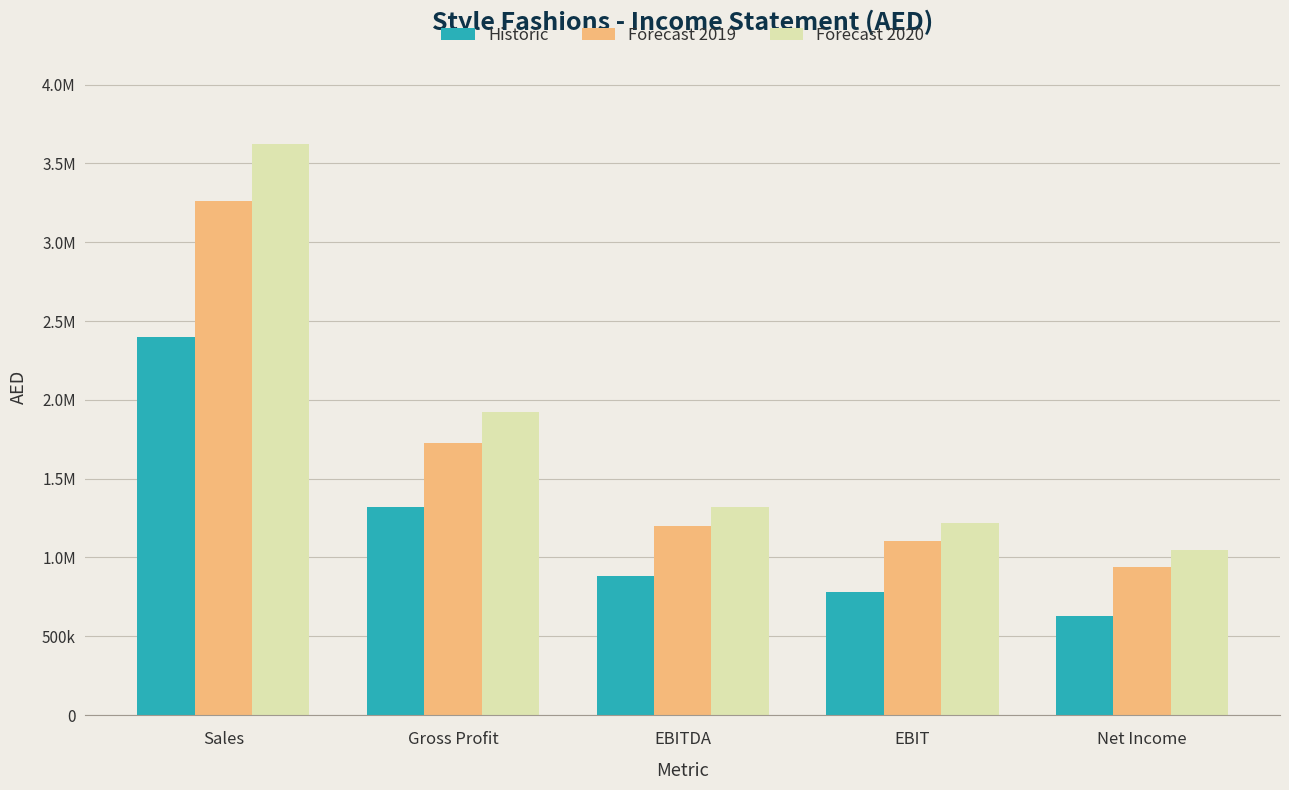

What are all the series names shown in the legend?

Historic, Forecast 2019, Forecast 2020